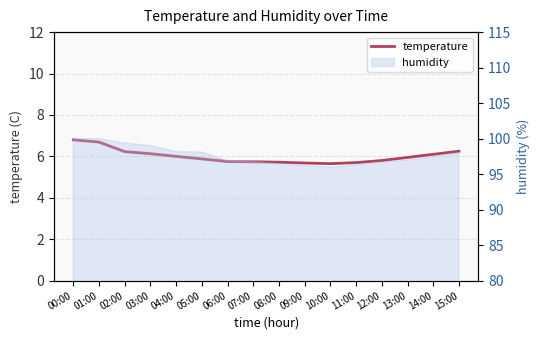

Which category has the lowest value across all series?

10:00